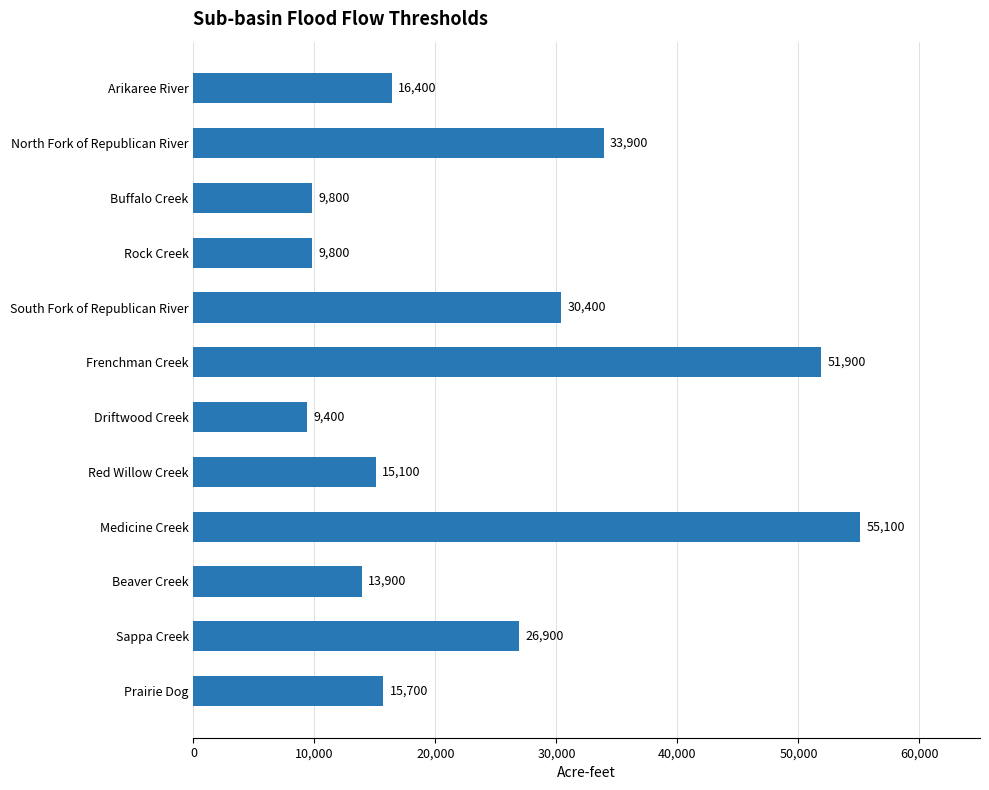

What is the maximum value shown in the chart?

55100